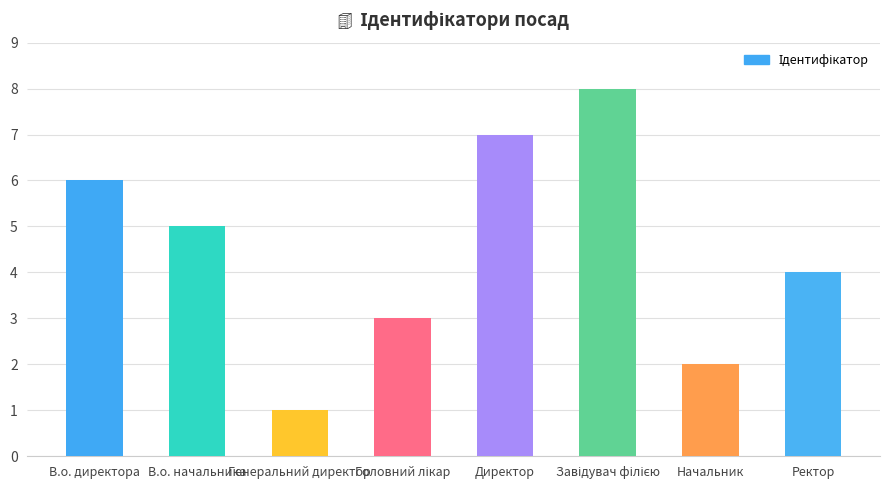

What position from the right is Ректор?

1